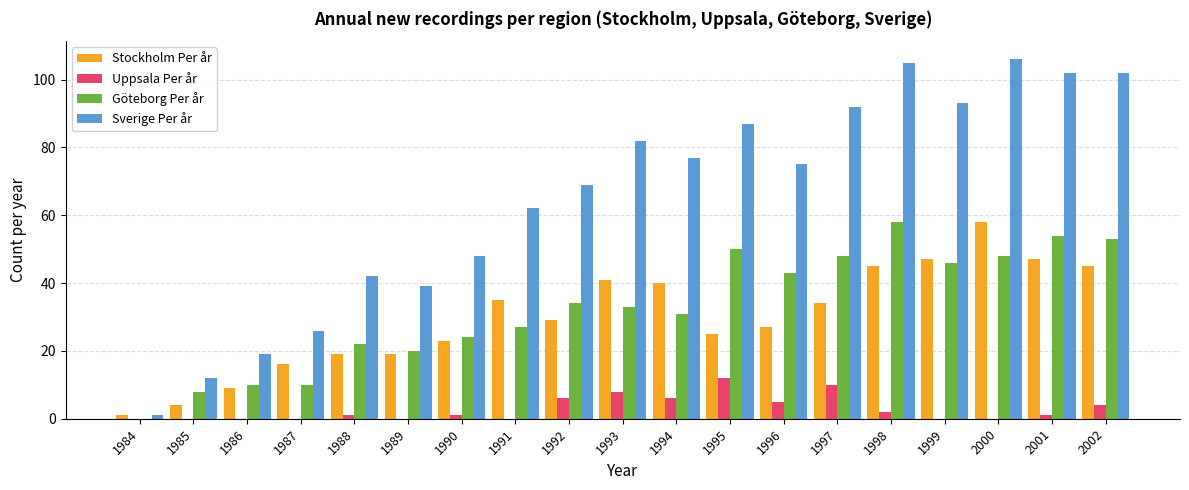

Reading left to right, what are all the values shown in this chart?

Stockholm Per år: 1984=1	1985=4	1986=9	1987=16	1988=19	1989=19	1990=23	1991=35	1992=29	1993=41	1994=40	1995=25	1996=27	1997=34	1998=45	1999=47	2000=58	2001=47	2002=45
Uppsala Per år: 1984=0	1985=0	1986=0	1987=0	1988=1	1989=0	1990=1	1991=0	1992=6	1993=8	1994=6	1995=12	1996=5	1997=10	1998=2	1999=0	2000=0	2001=1	2002=4
Göteborg Per år: 1984=0	1985=8	1986=10	1987=10	1988=22	1989=20	1990=24	1991=27	1992=34	1993=33	1994=31	1995=50	1996=43	1997=48	1998=58	1999=46	2000=48	2001=54	2002=53
Sverige Per år: 1984=1	1985=12	1986=19	1987=26	1988=42	1989=39	1990=48	1991=62	1992=69	1993=82	1994=77	1995=87	1996=75	1997=92	1998=105	1999=93	2000=106	2001=102	2002=102